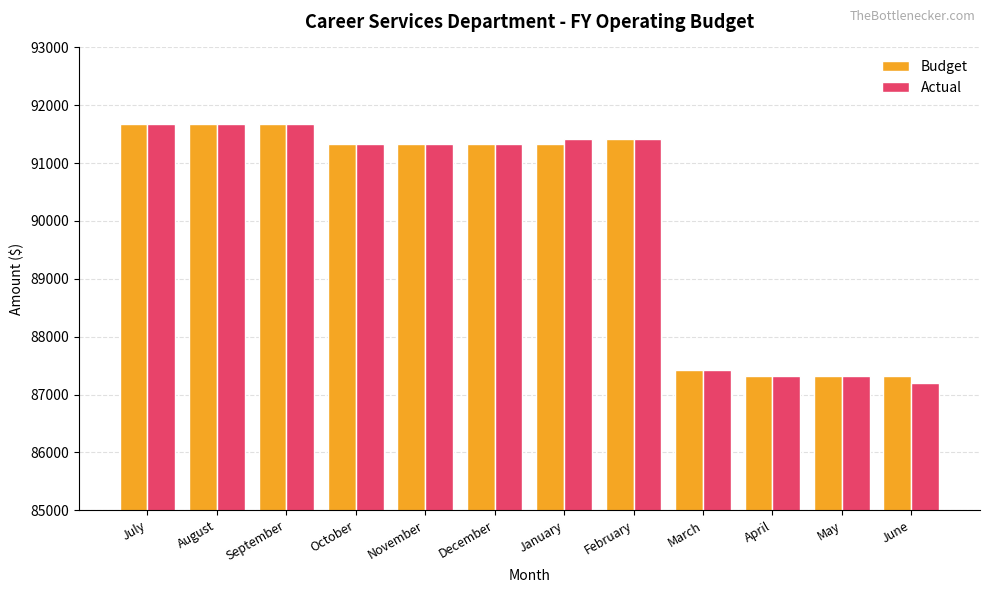

Are the bars horizontal?

No